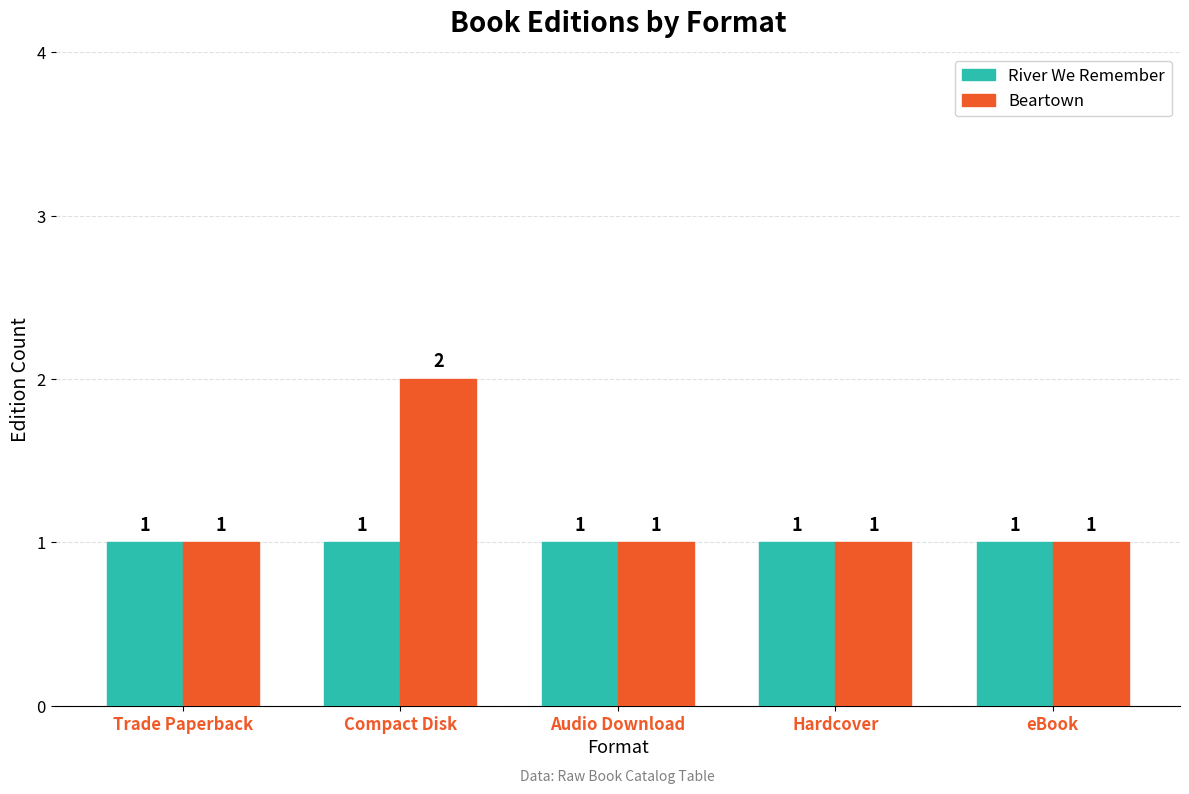

At Compact Disk, list the series in order from smallest to largest.

River We Remember, Beartown